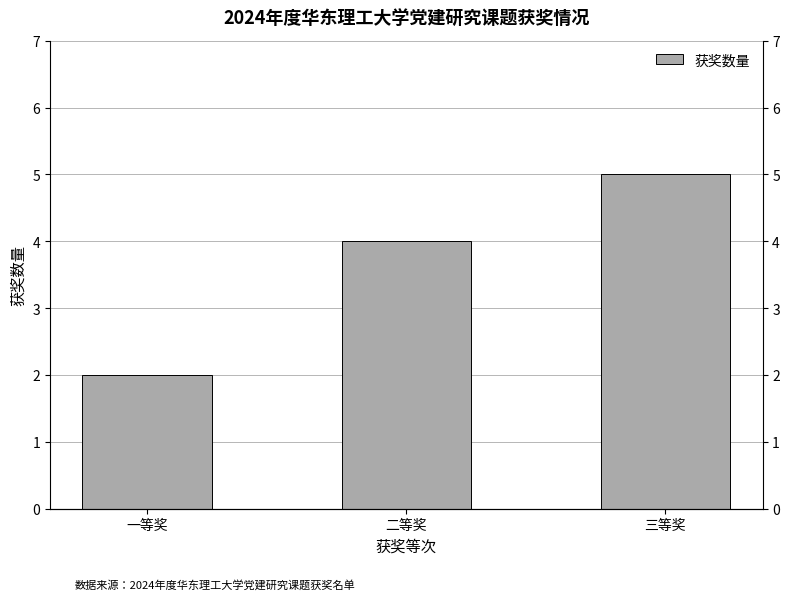

What is the sum of all values?

11